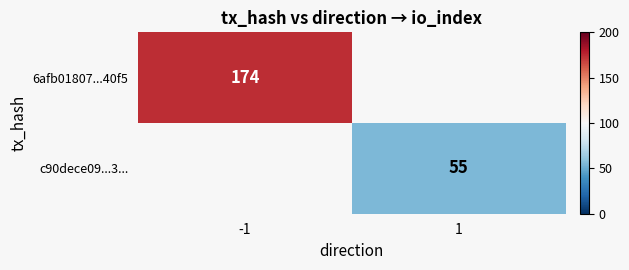

What is the smallest value displayed?

55.0